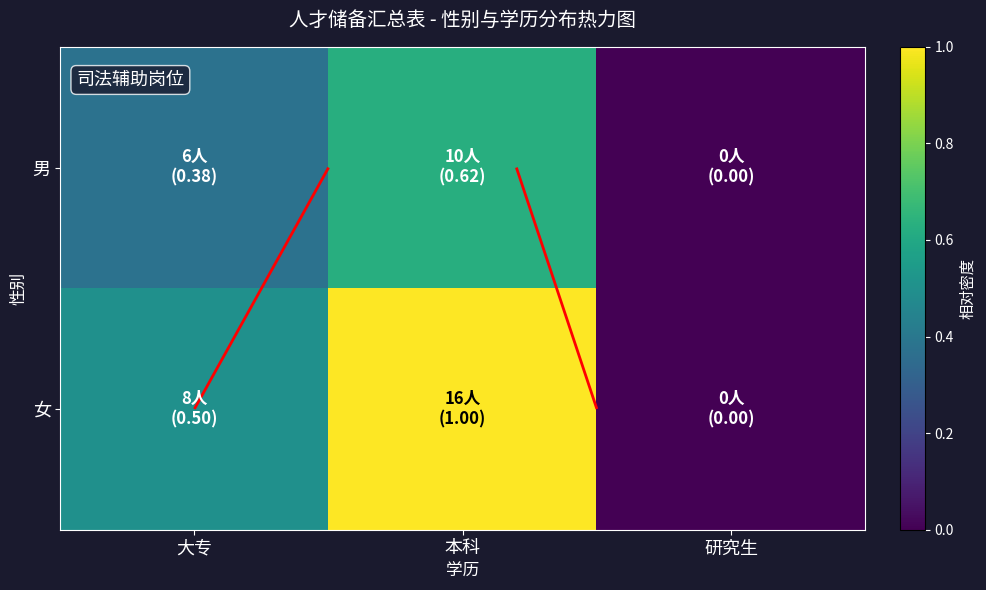

Where is 男 nearest to the value 0?

研究生